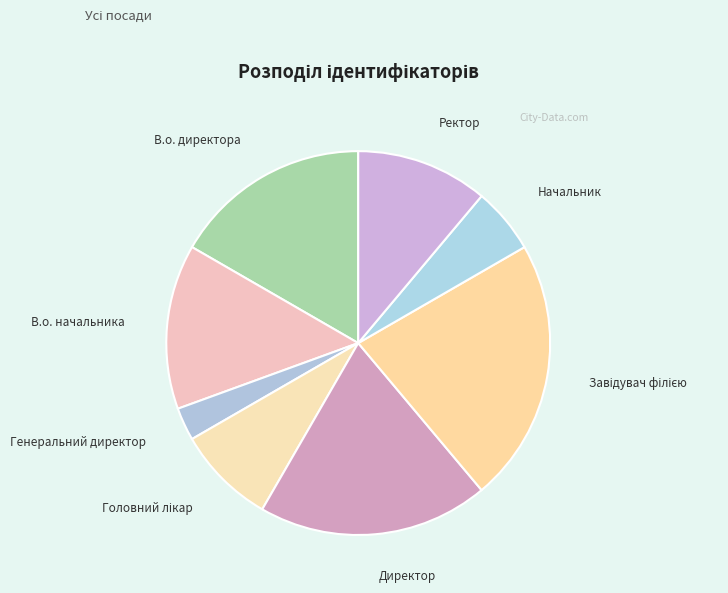

Which slice is the smallest?

Генеральний директор